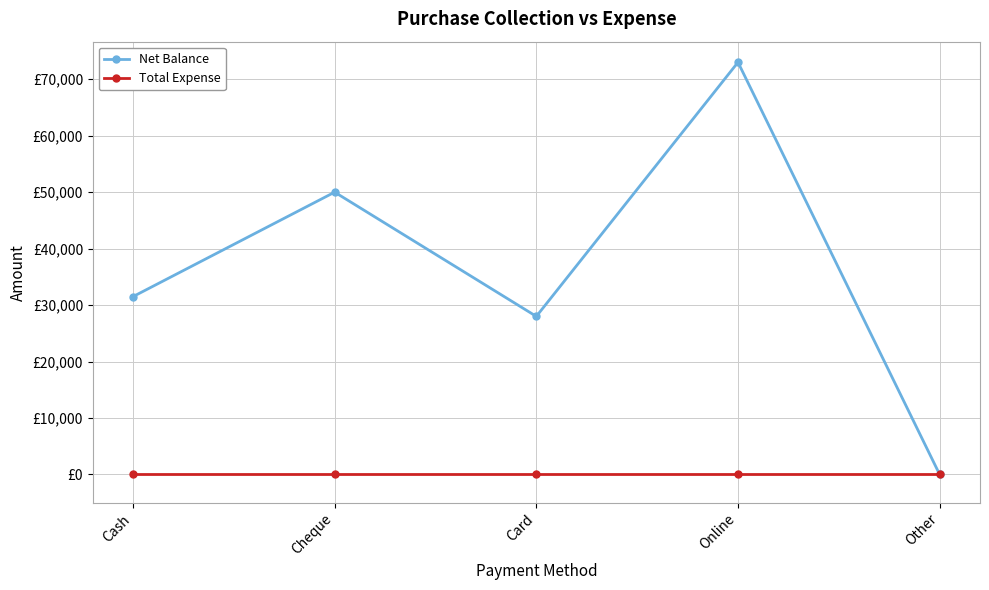

True or false: Net Balance and Total Expense intersect in this chart.

False